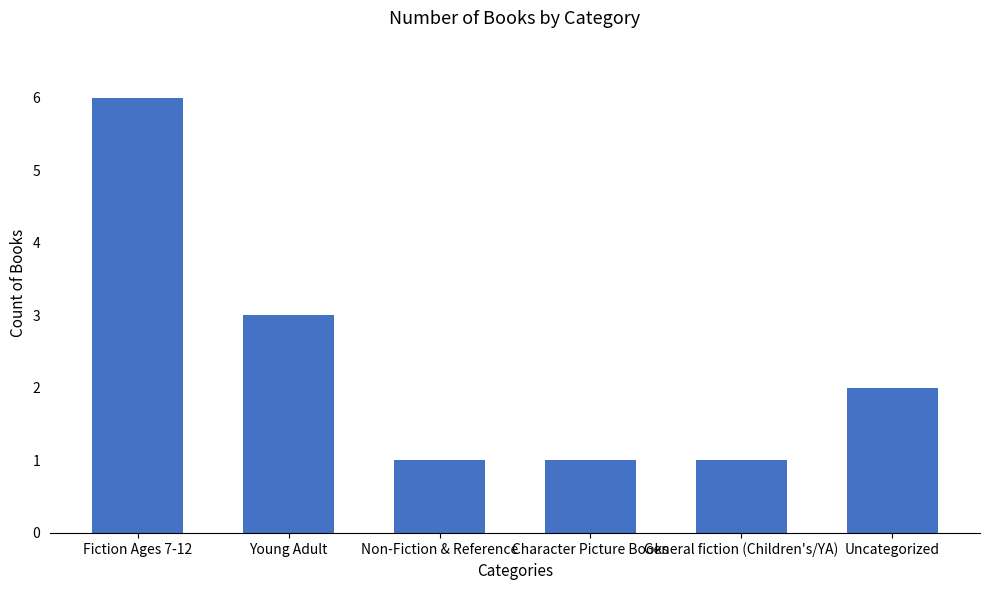

At which label does the data first exceed 2?

Fiction Ages 7-12